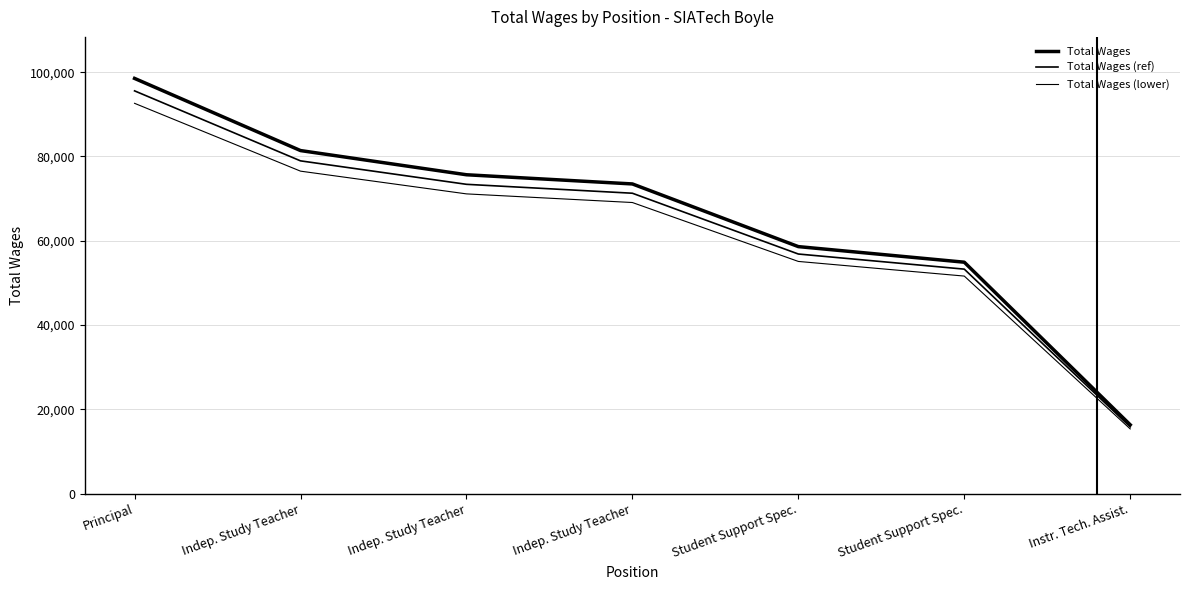

True or false: Total Wages has more than 0 interior local peaks.

False